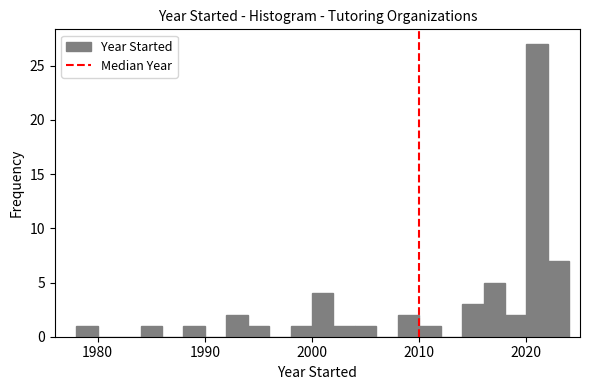

Around what value on the x-axis is the tallest bar? Give the approximate position of its centre, as read against the axis.

2021